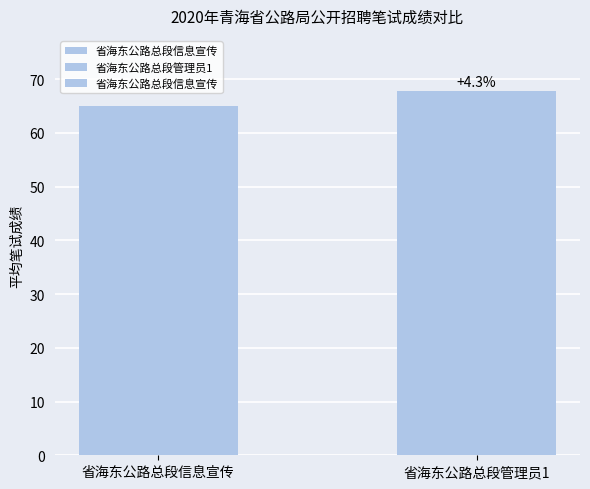

Which label corresponds to the smallest value in the chart?

省海东公路总段信息宣传